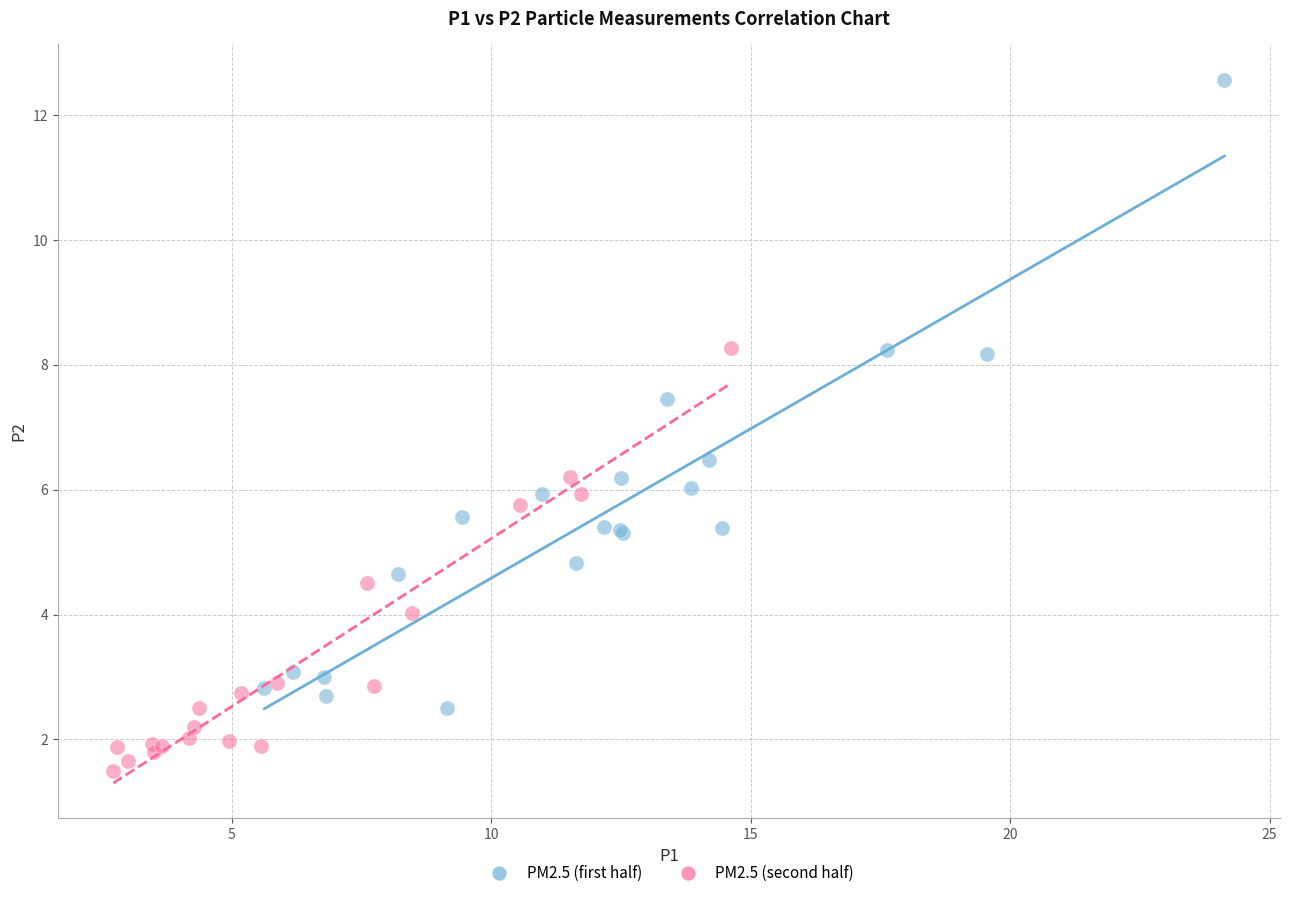

Which series contains the lowest Y value?

PM2.5 (second half)